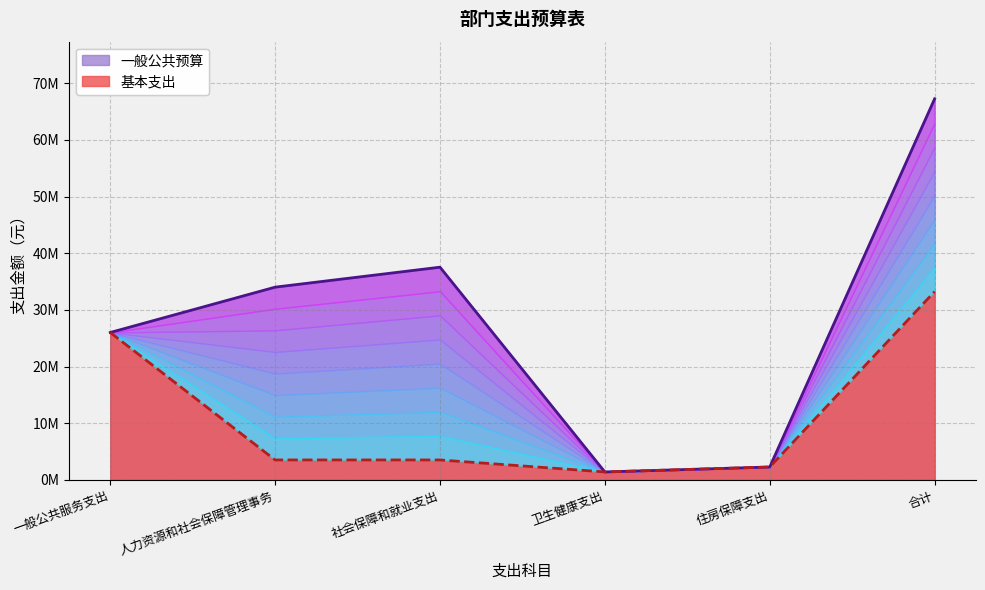

What is the approximate value of 一般公共预算 at 社会保障和就业支出, to the nearest 10?

37540000